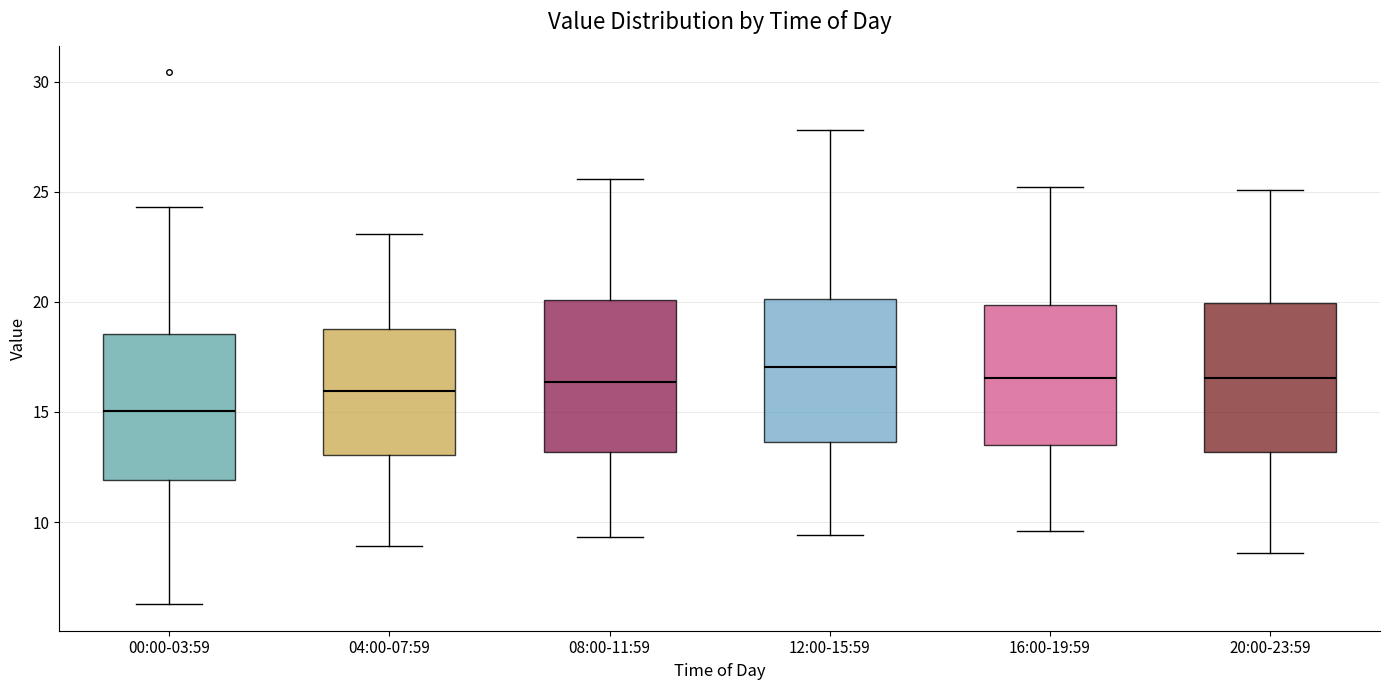

Reading left to right, transcribe this box plot: for each box, give where its median line is, the range the box spans, and where its two whiskers end, as read against the y-axis. The values are not printed on the chart, so give them approximately, as read against the axis.

00:00-03:59: median 15.0, box 12.0 to 18.5, whiskers 6.5 to 24.5
04:00-07:59: median 16.0, box 13.0 to 19.0, whiskers 9.0 to 23.0
08:00-11:59: median 16.5, box 13.0 to 20.0, whiskers 9.5 to 25.5
12:00-15:59: median 17.0, box 13.5 to 20.0, whiskers 9.5 to 28.0
16:00-19:59: median 16.5, box 13.5 to 20.0, whiskers 9.5 to 25.0
20:00-23:59: median 16.5, box 13.0 to 20.0, whiskers 8.5 to 25.0